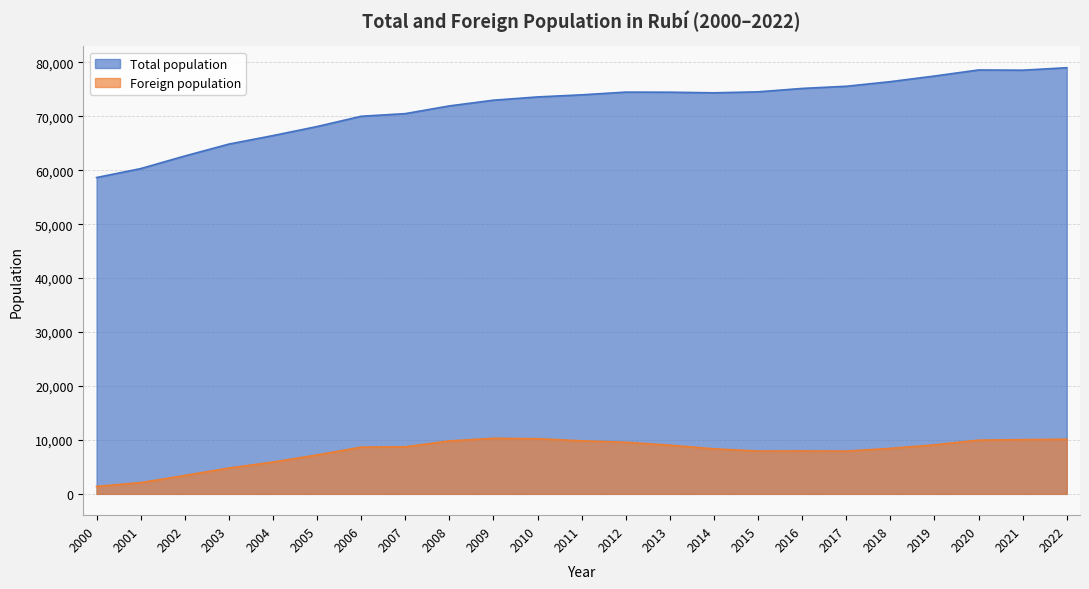

True or false: Foreign population and Total population cross at least once.

False